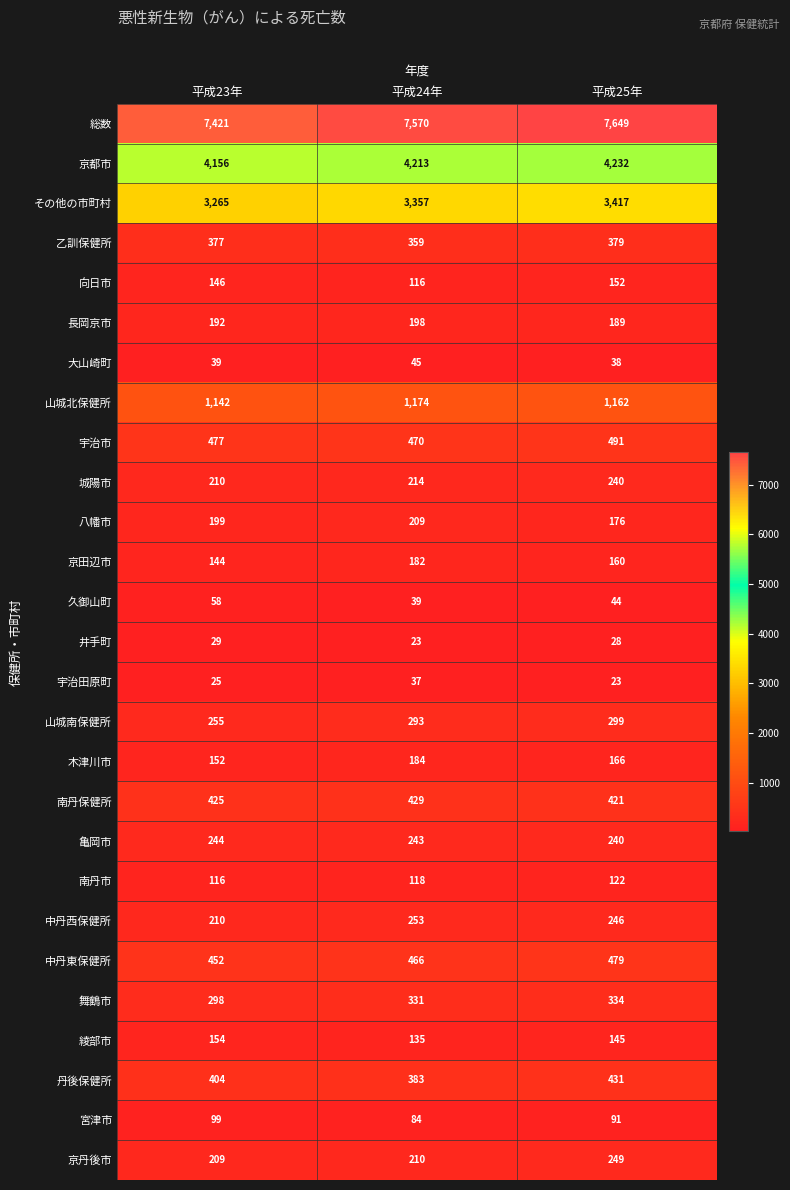

What is the difference between the second highest and minimum values in the 京都市 series?

57